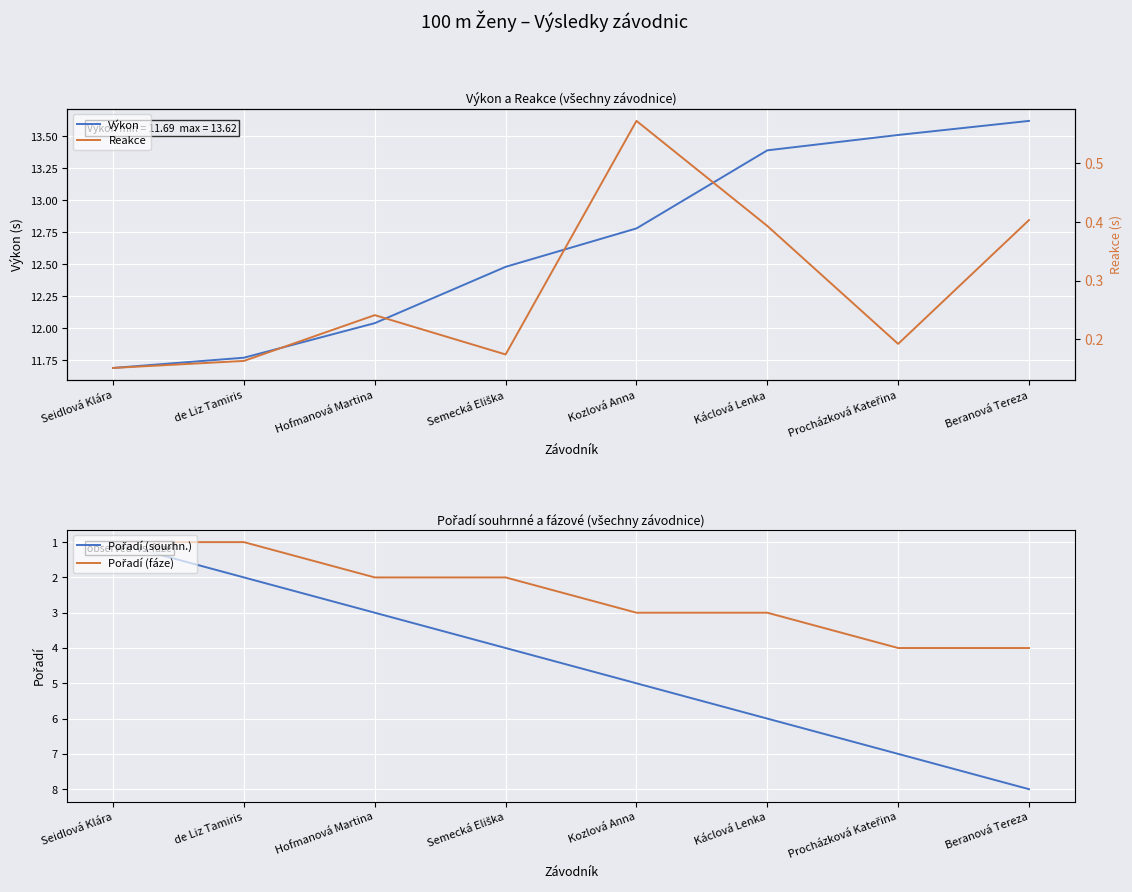

At Káclová Lenka, list the series in order from smallest to largest.

Reakce, Pořadí (fáze), Pořadí (sourhn.), Výkon